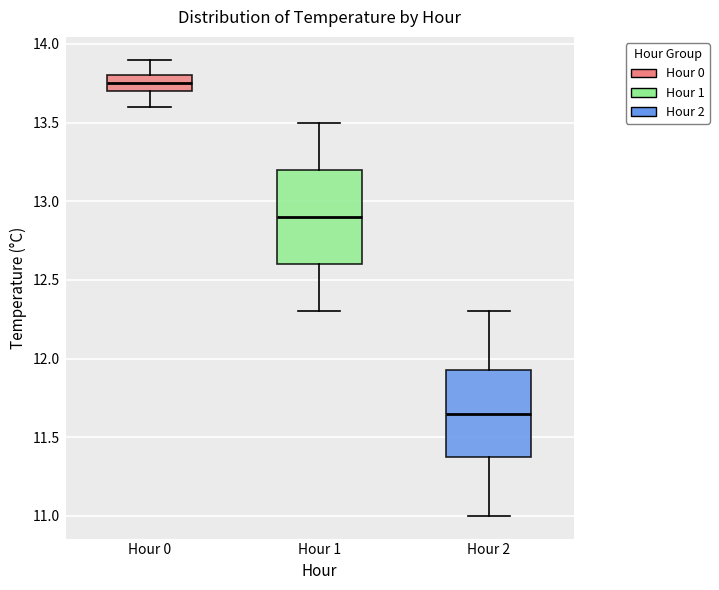

Reading left to right, transcribe this box plot: for each box, give where its median line is, the range the box spans, and where its two whiskers end, as read against the y-axis. The values are not printed on the chart, so give them approximately, as read against the axis.

Hour 0: median 13.75, box 13.70 to 13.80, whiskers 13.60 to 13.90
Hour 1: median 12.90, box 12.60 to 13.20, whiskers 12.30 to 13.50
Hour 2: median 11.65, box 11.40 to 11.95, whiskers 11.00 to 12.30